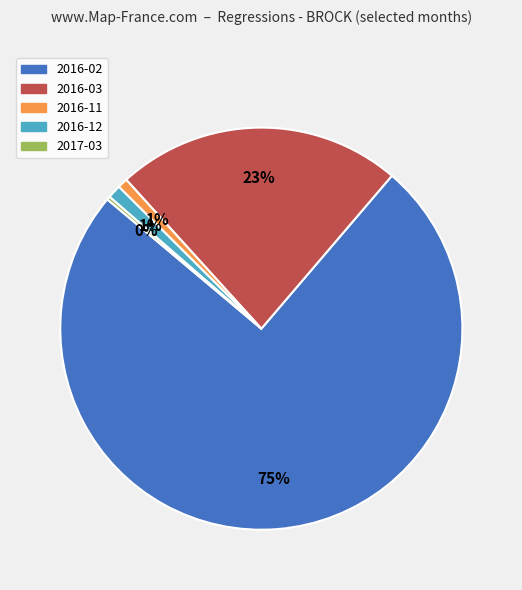

Between 2016-11 and 2016-02, which is larger?

2016-02